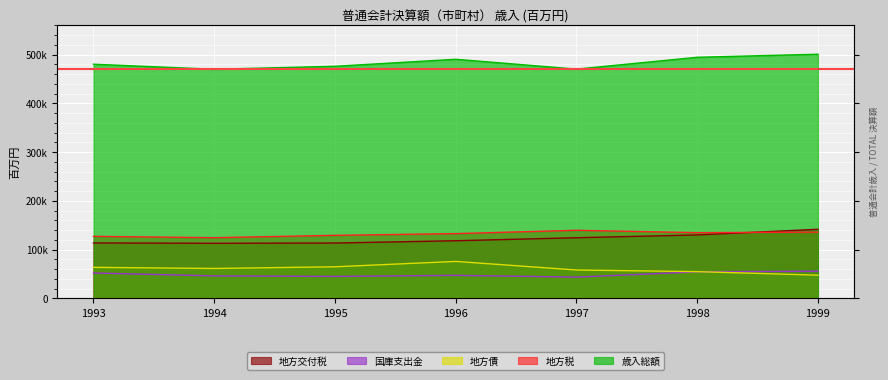

Rank the series by their maximum value, from highest to lowest.

歳入総額, 地方交付税, 地方税, 地方債, 国庫支出金